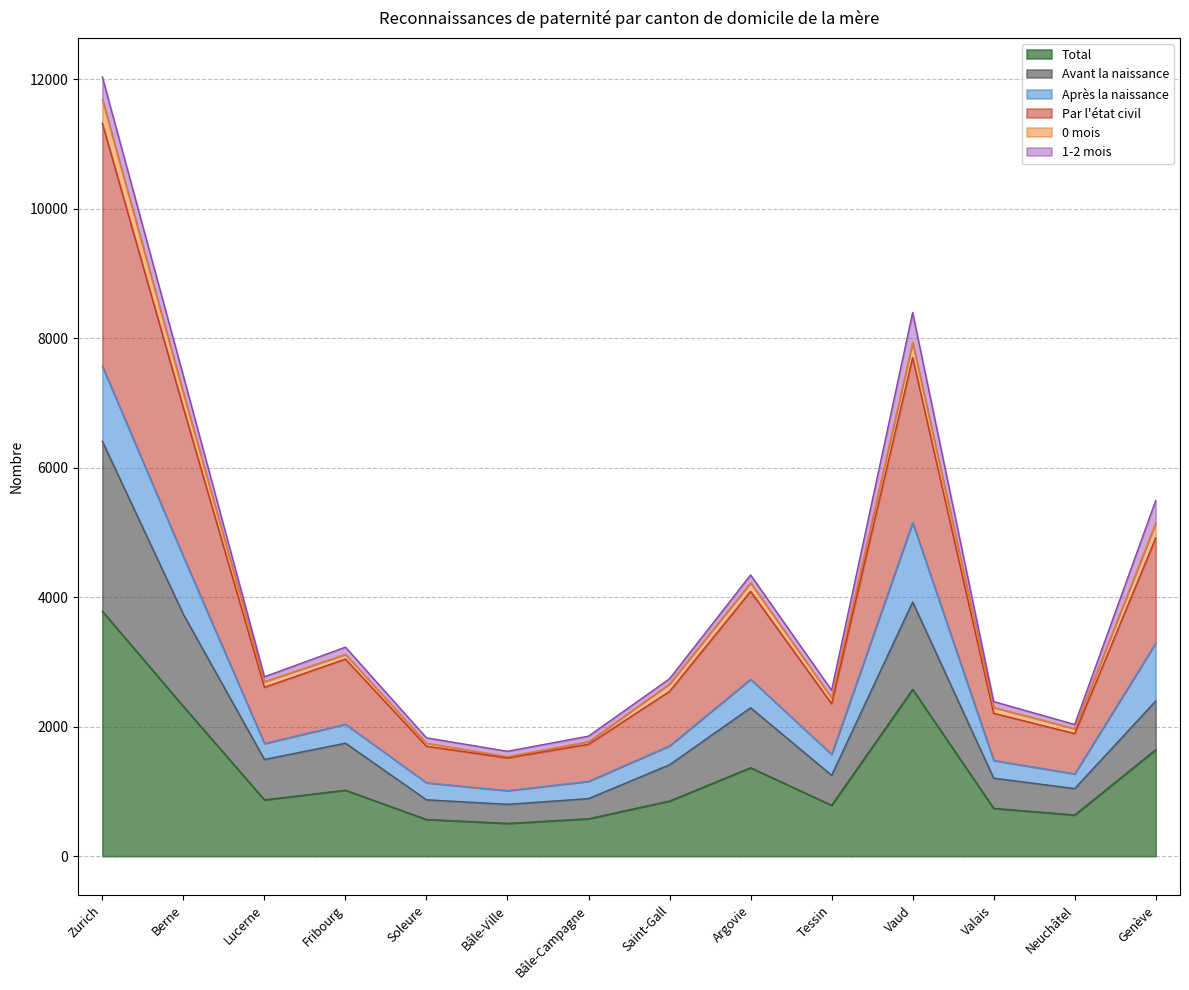

Where is Par l'état civil nearest to the value 6417?

Berne